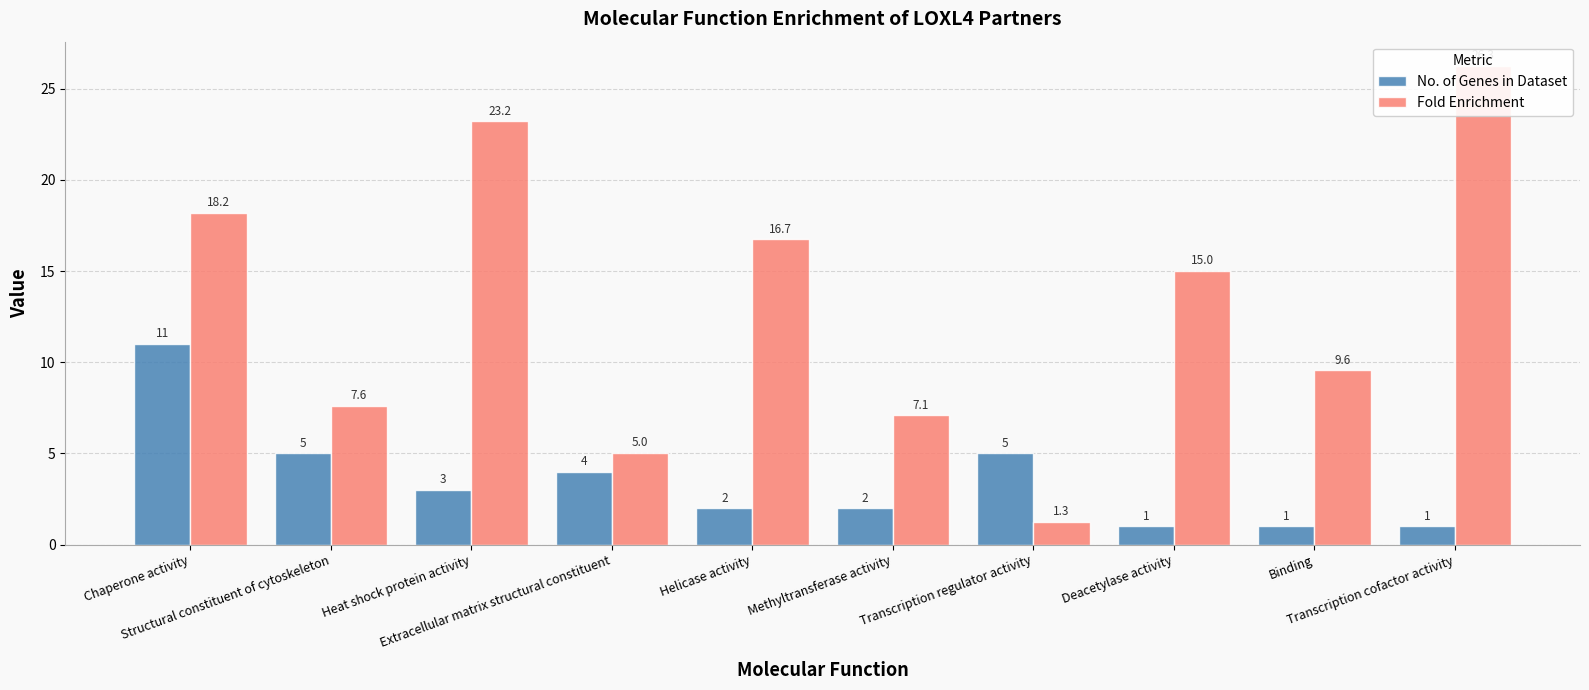

Reading right to left, transcribe all the data shown in this chart.

No. of Genes in Dataset: 1.0	1.0	1.0	5.0	2.0	2.0	4.0	3.0	5.0	11.0
Fold Enrichment: 26.3	9.6	15.0	1.3	7.1	16.7	5.0	23.2	7.6	18.2